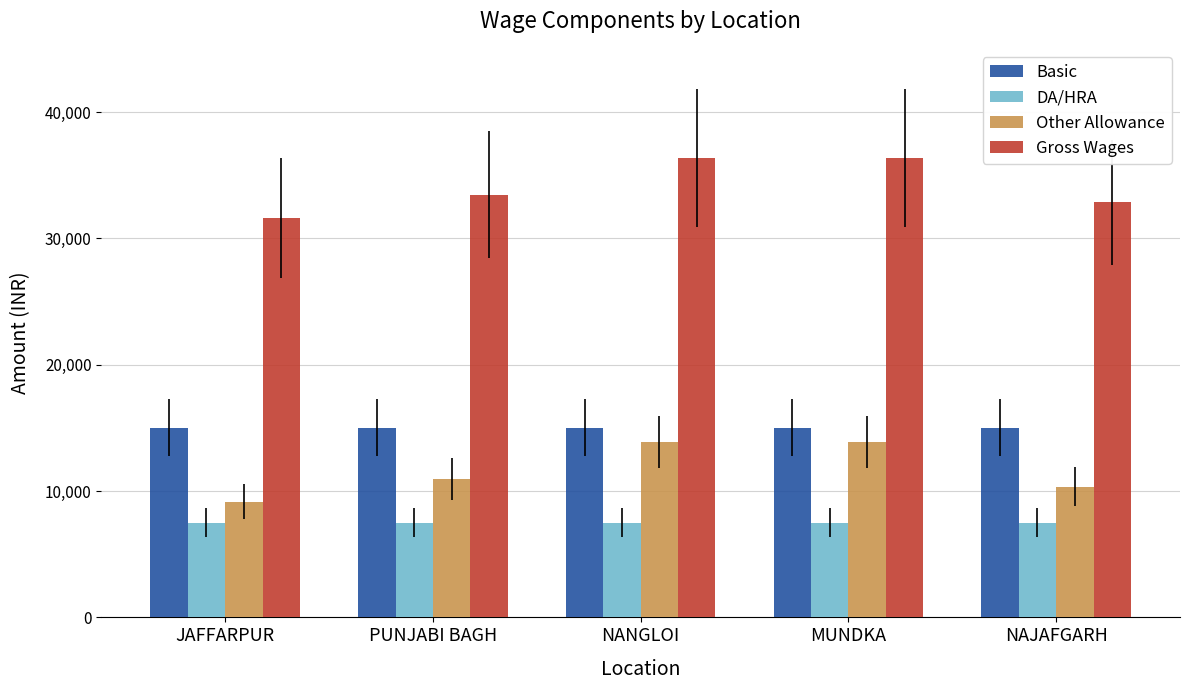

Are the bars horizontal?

No